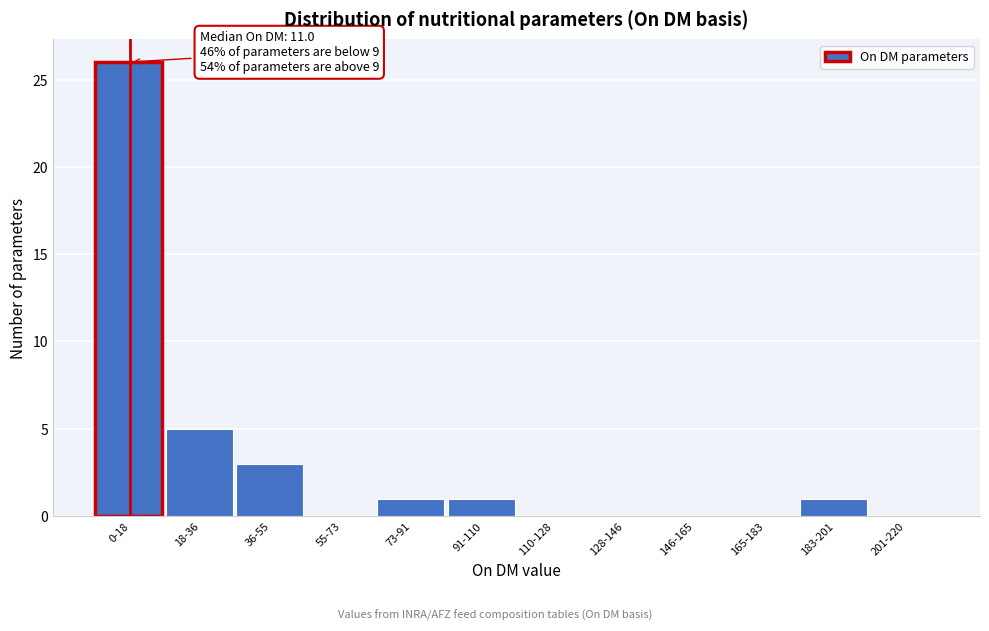

Reading right to left, extract all data points from this chart.

201-220=0	183-201=1	165-183=0	146-165=0	128-146=0	110-128=0	91-110=1	73-91=1	55-73=0	36-55=3	18-36=5	0-18=26